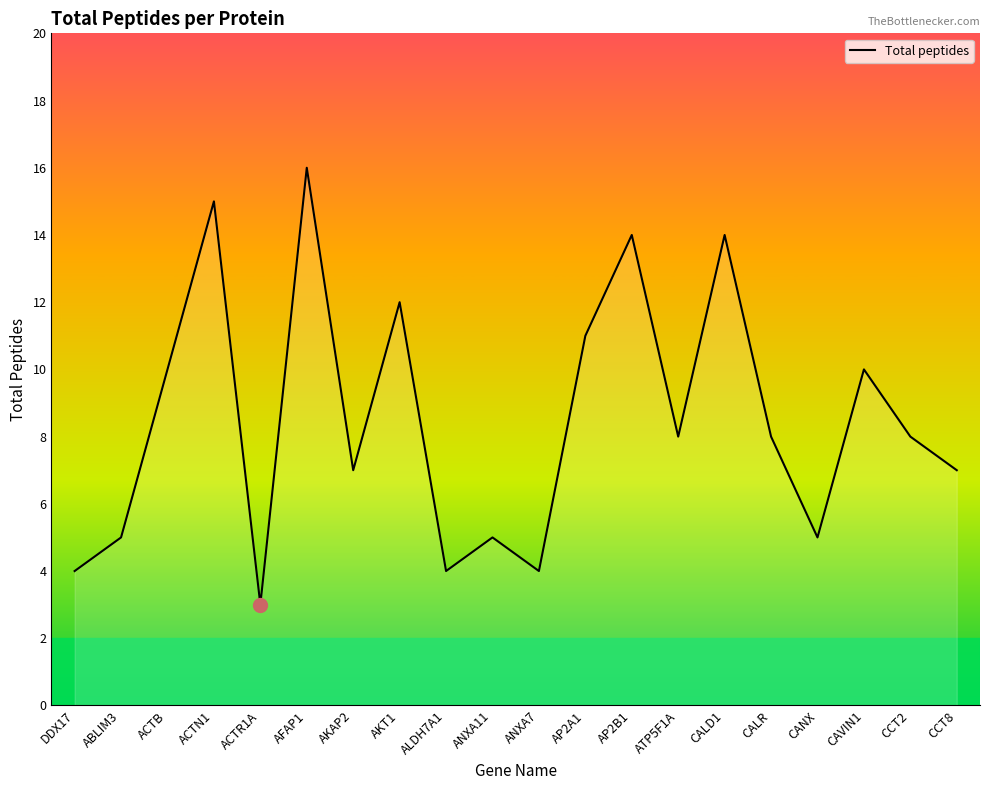

What position from the left is CCT2?

19